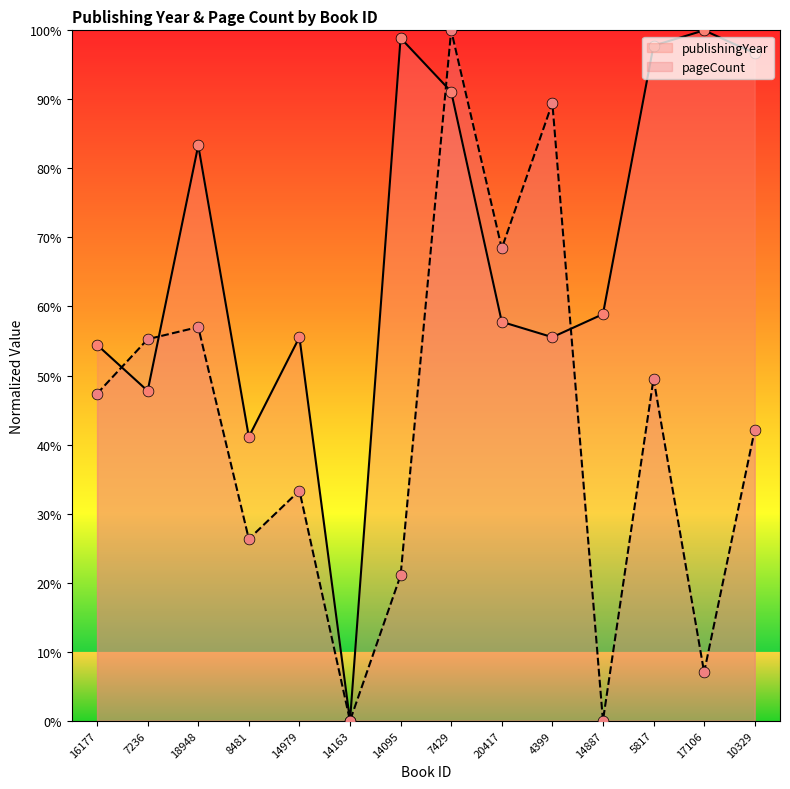

At how many categories does at least one series exceed 24?

13